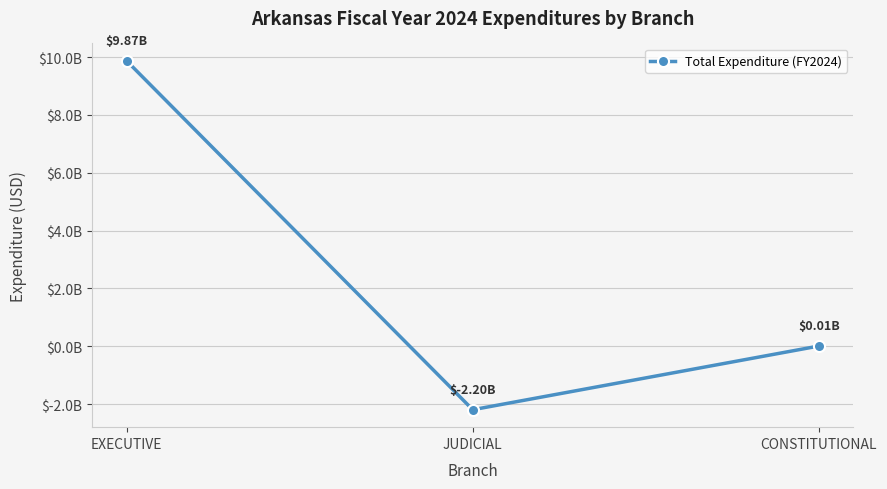

True or false: the data shows 17059640398.2 at EXECUTIVE.

False